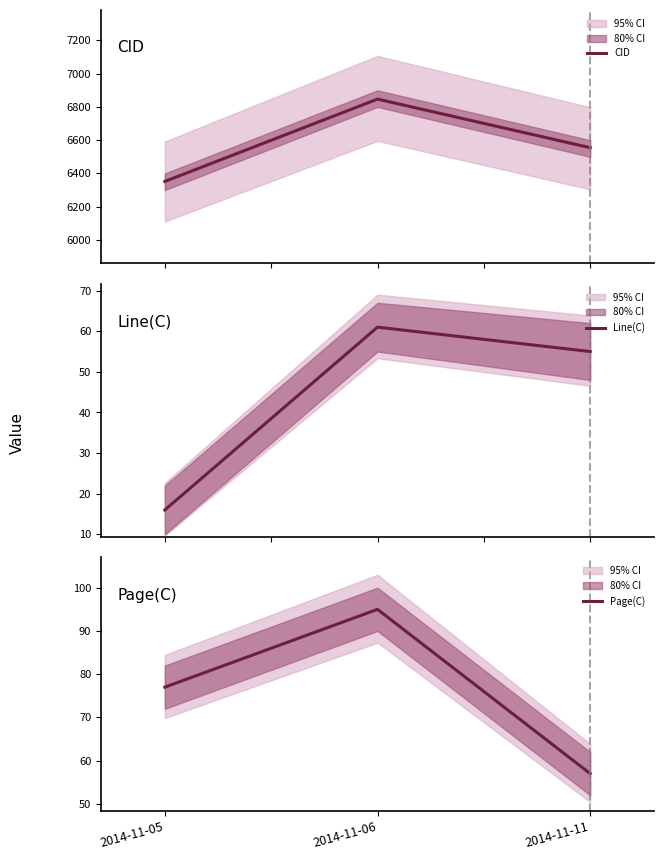

What are all the series names shown in the legend?

CID, Line(C), Page(C)